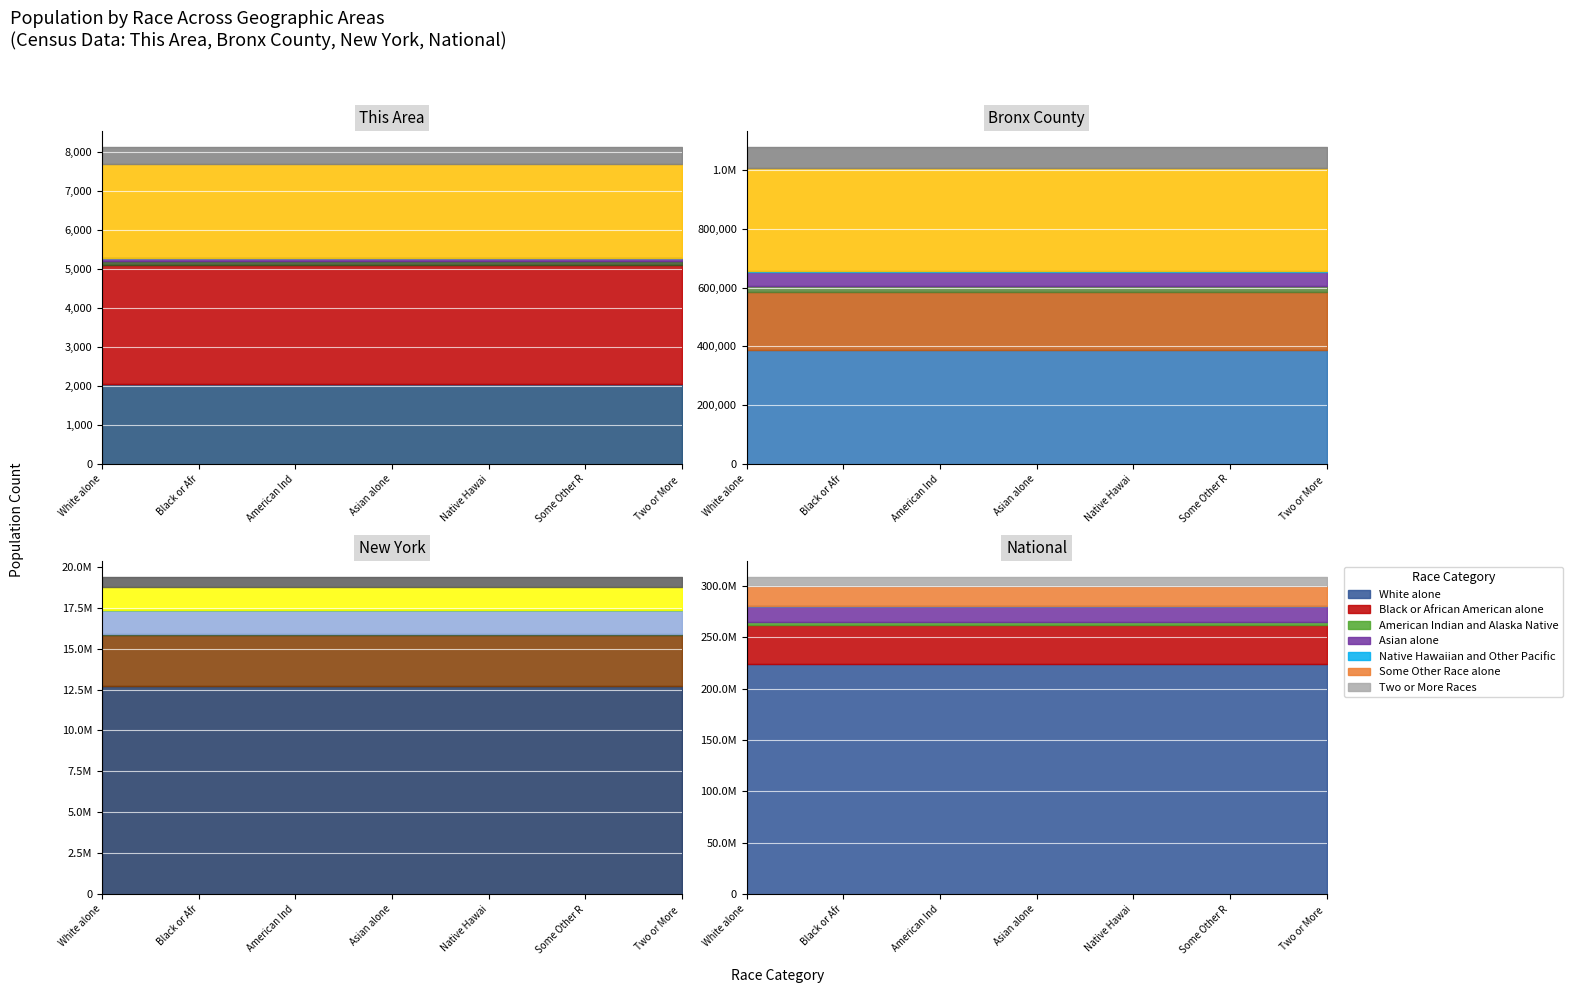

Between Black or African American alone and Asian alone, which is larger?

Black or African American alone